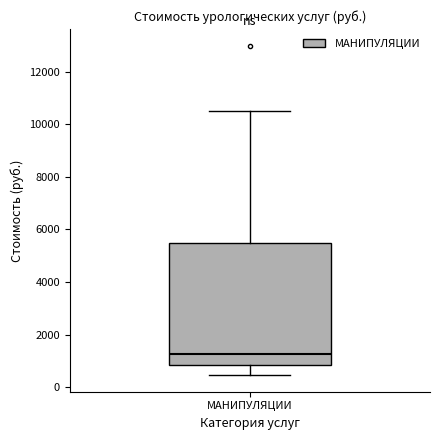

Where is the lower edge of the box for МАНИПУЛЯЦИИ on the y-axis? The values are not printed on the chart, so give them approximately, as read against the axis.

800